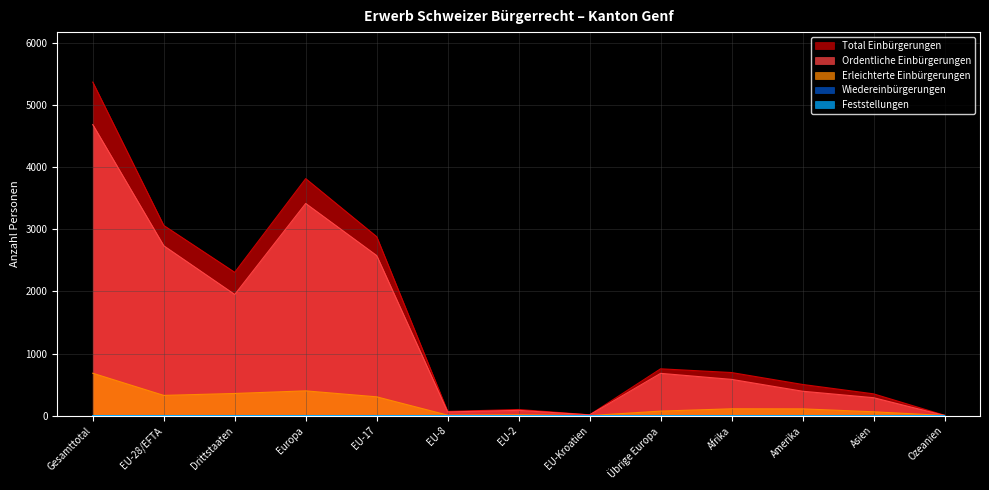

True or false: Total Einbürgerungen has a value of 3817 at Europa.

True